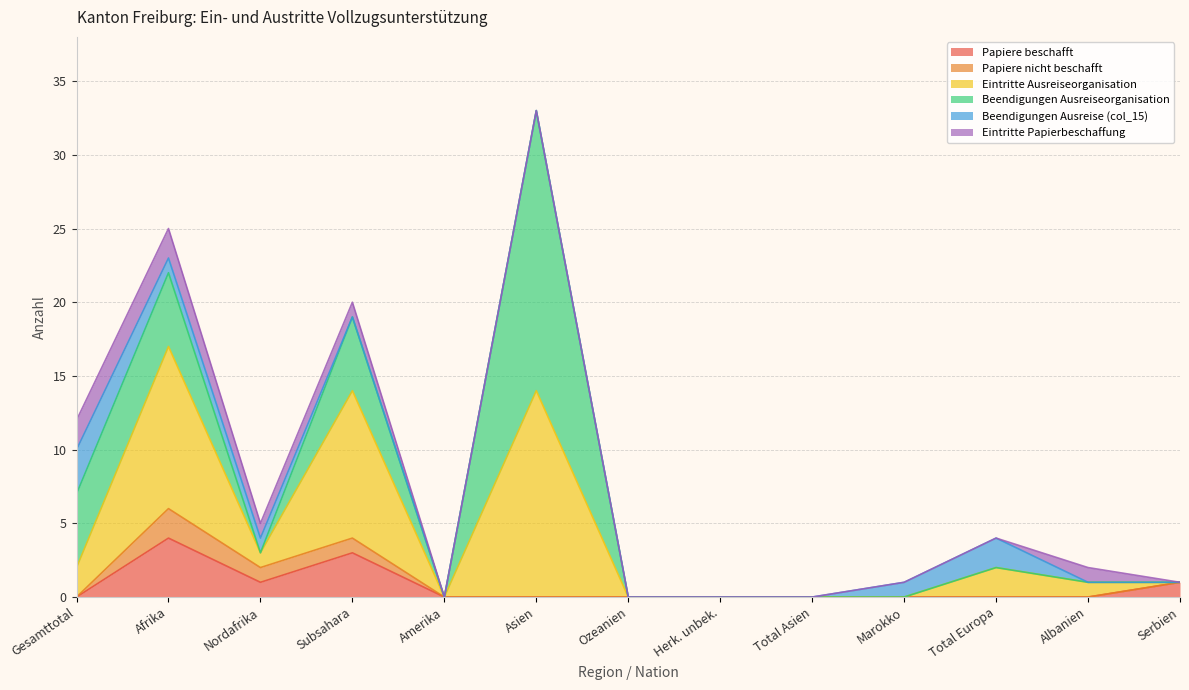

Does the chart have visible grid lines?

Yes